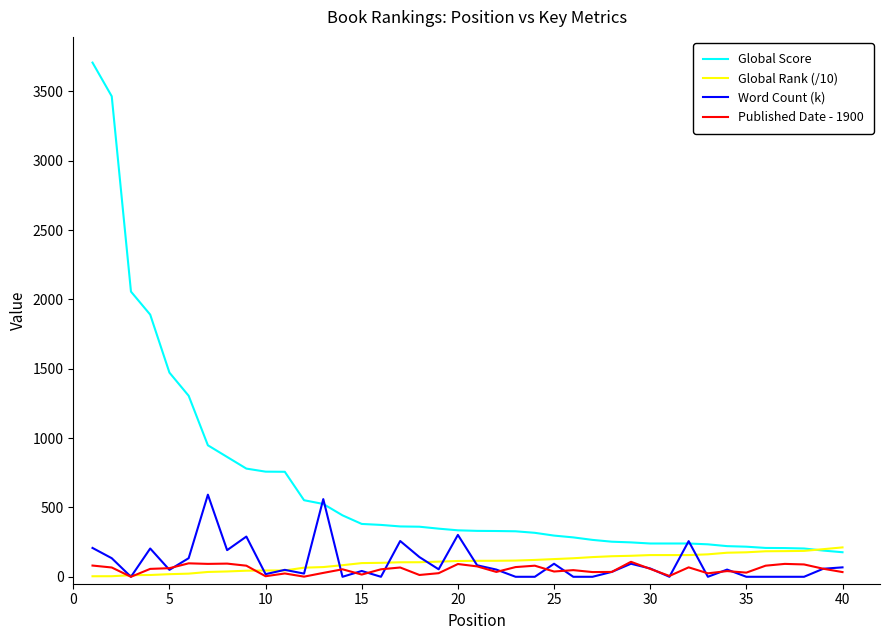

Which series has the widest spread of values?

Global Score